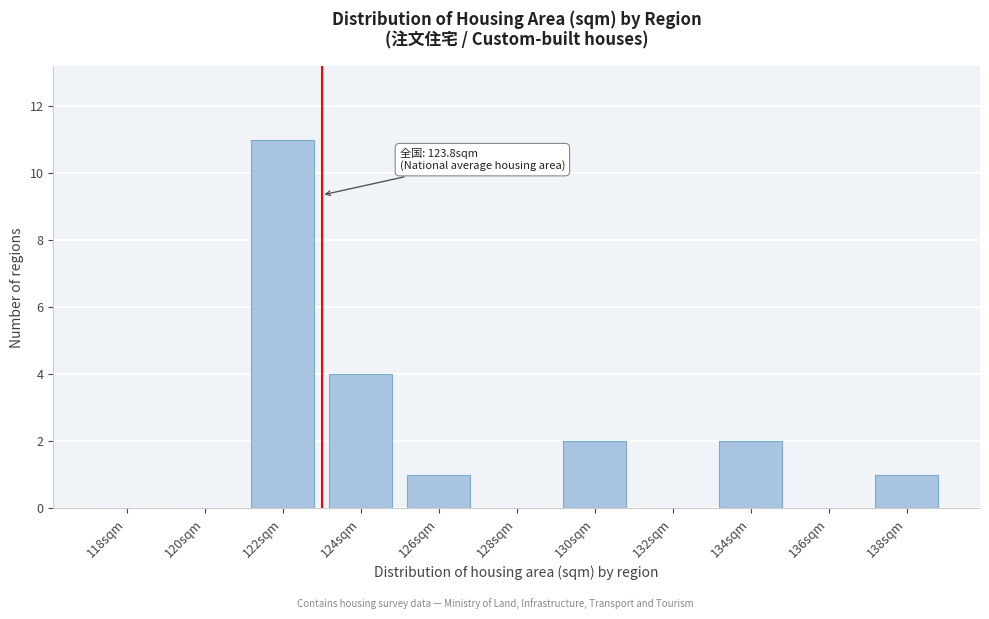

Reading right to left, transcribe all the data shown in this chart.

138sqm=1	136sqm=0	134sqm=2	132sqm=0	130sqm=2	128sqm=0	126sqm=1	124sqm=4	122sqm=11	120sqm=0	118sqm=0